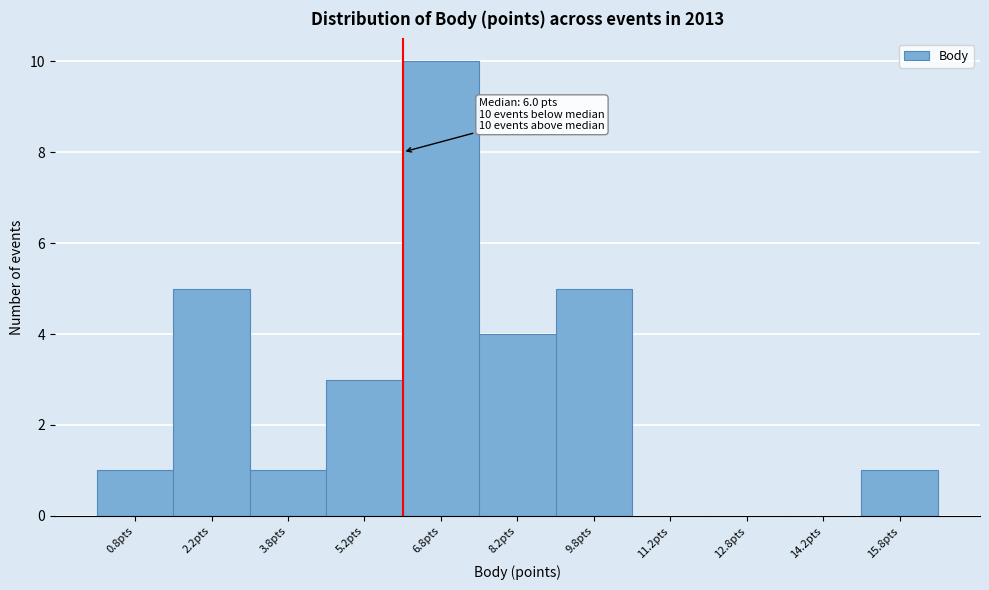

Over which range of the x-axis is the bar tallest?

6.0 to 7.5